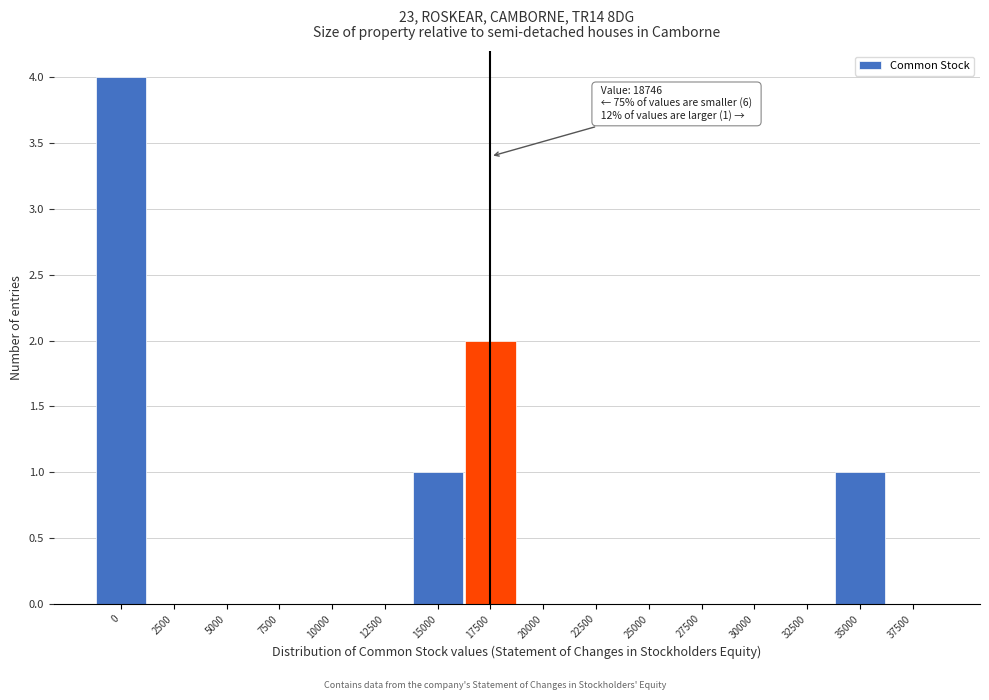

Reading left to right, what are all the values shown in this chart?

0=4	2500=0	5000=0	7500=0	10000=0	12500=0	15000=1	17500=2	20000=0	22500=0	25000=0	27500=0	30000=0	32500=0	35000=1	37500=0